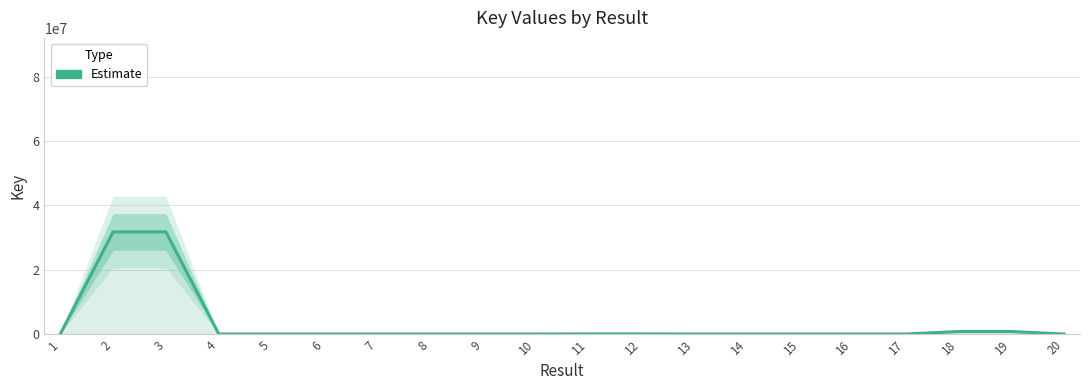

What is the difference between the maximum and minimum values?

31733316.0